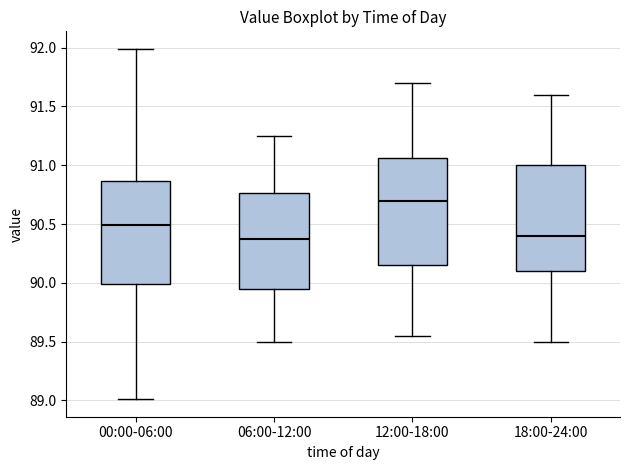

Reading left to right, read every box against the y-axis: the position of its median line, the range the box covers, and the ends of its whiskers. The values are not printed on the chart, so give them approximately, as read against the axis.

00:00-06:00: median 90.50, box 90.00 to 90.85, whiskers 89.00 to 92.00
06:00-12:00: median 90.40, box 89.95 to 90.75, whiskers 89.50 to 91.25
12:00-18:00: median 90.70, box 90.15 to 91.05, whiskers 89.55 to 91.70
18:00-24:00: median 90.40, box 90.10 to 91.00, whiskers 89.50 to 91.60